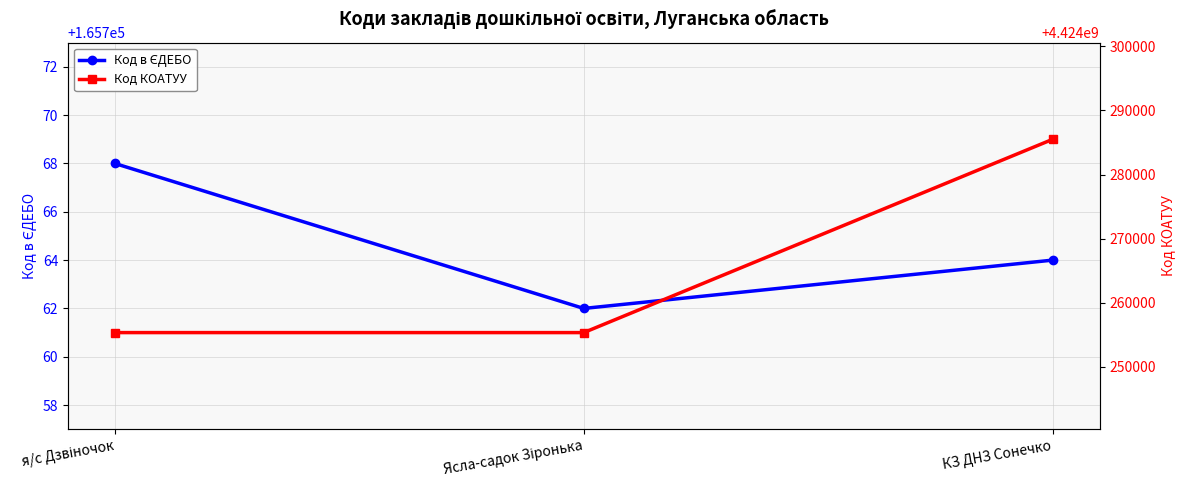

Which category has the highest value in the Код КОАТУУ series?

КЗ ДНЗ Сонечко